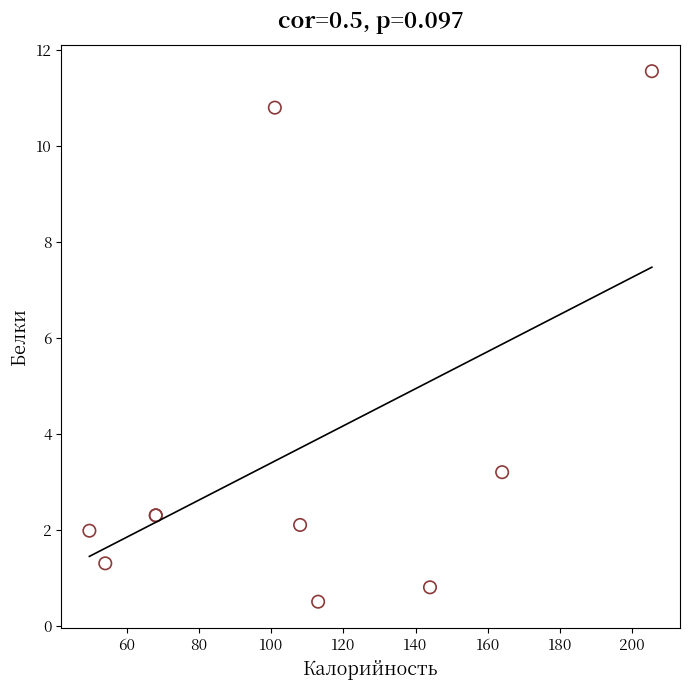

What Y value in the scatter plot is closest to 6?

3.2